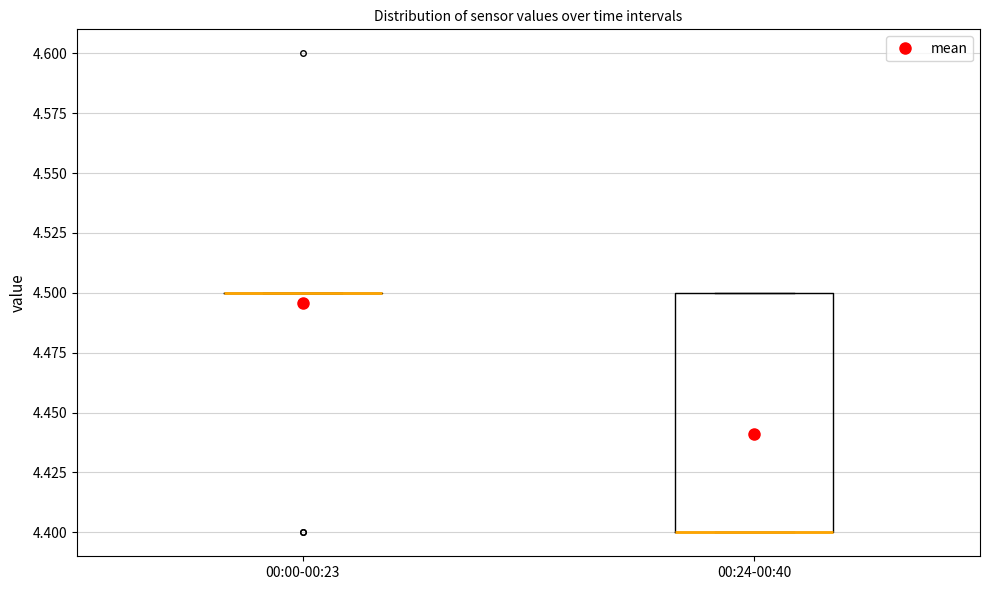

Which box is the tallest, from its lower edge to its upper edge?

00:24-00:40